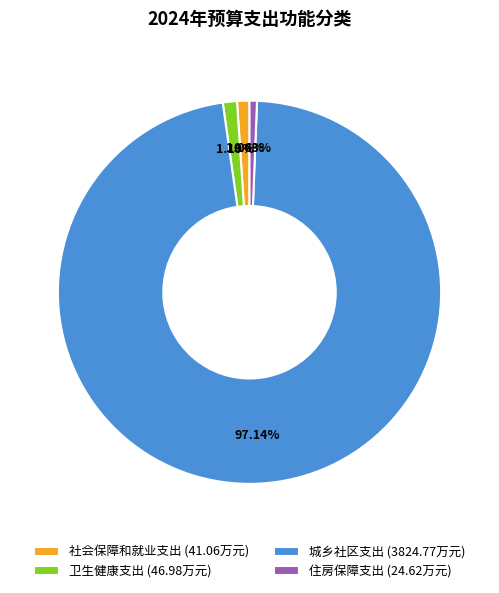

What percentage is the 社会保障和就业支出 slice, to the nearest percent?

1%